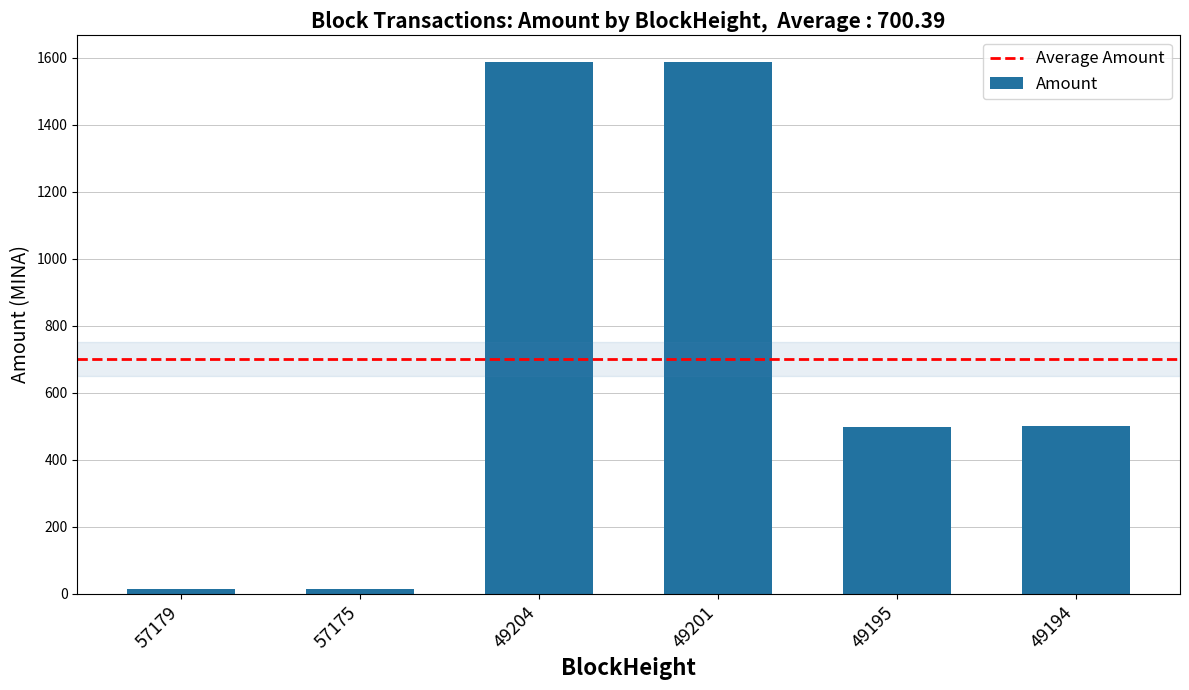

True or false: the data shows 1587.8 at 49204.

True